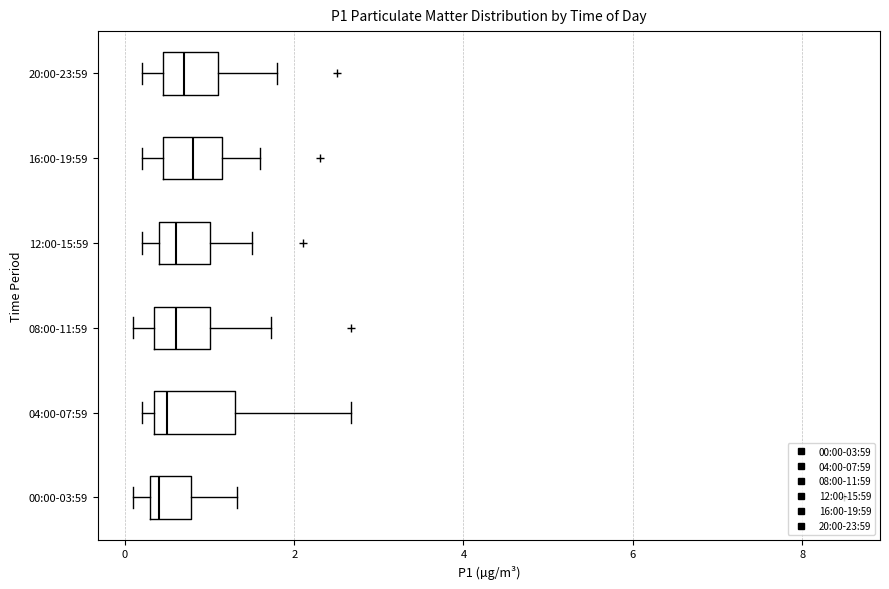

Reading bottom to top, transcribe this box plot: for each box, give where its median line is, the range the box spans, and where its two whiskers end, as read against the x-axis. The values are not printed on the chart, so give them approximately, as read against the axis.

00:00-03:59: median 0.4 (just right of the box's left edge), box 0.4 to 0.8, whiskers 0.2 to 1.4
04:00-07:59: median 0.6, box 0.4 to 1.4, whiskers 0.2 to 2.6
08:00-11:59: median 0.6, box 0.4 to 1.0, whiskers 0.2 to 1.8
12:00-15:59: median 0.6, box 0.4 to 1.0, whiskers 0.2 to 1.6
16:00-19:59: median 0.8, box 0.4 to 1.2, whiskers 0.2 to 1.6
20:00-23:59: median 0.8, box 0.4 to 1.2, whiskers 0.2 to 1.8